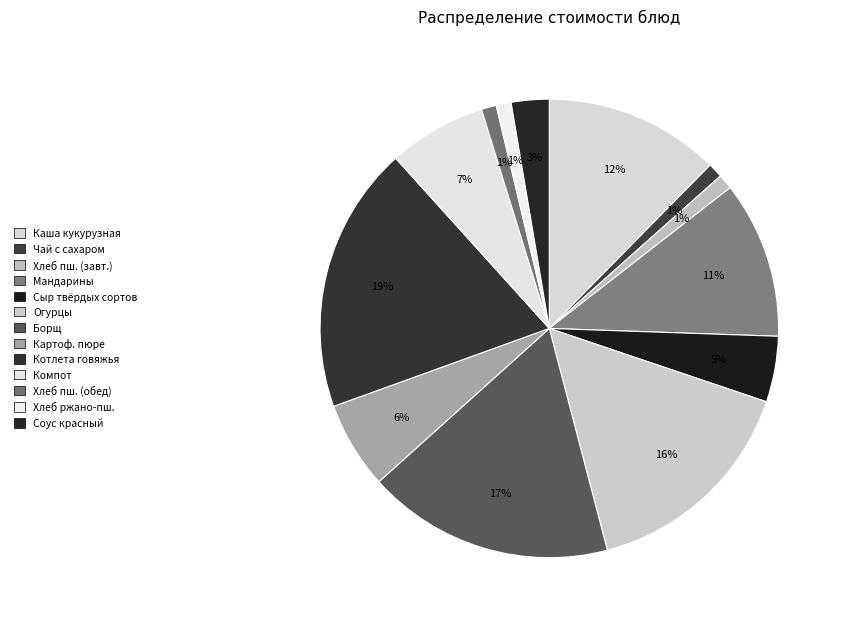

How many slices are in this pie chart?

13